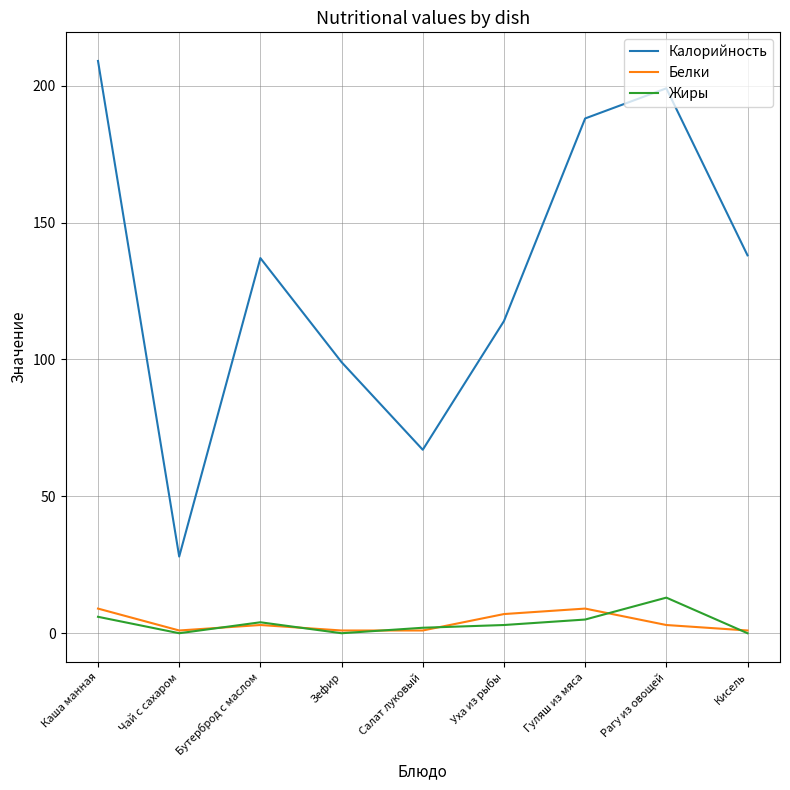

Is the value of Жиры at Уха из рыбы greater than the value of Калорийность at Бутерброд с маслом?

No